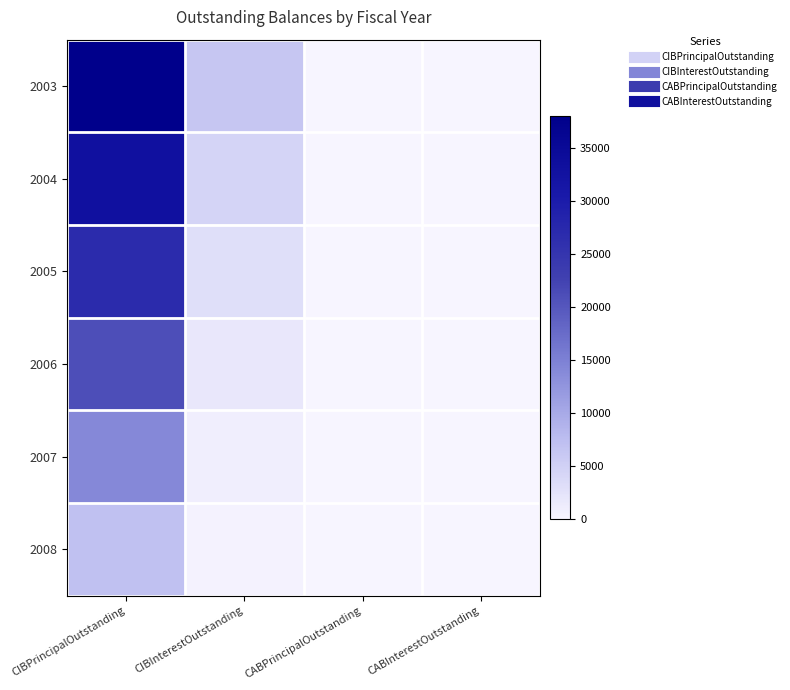

Which has a higher value, CABInterestOutstanding or CIBInterestOutstanding?

CIBInterestOutstanding